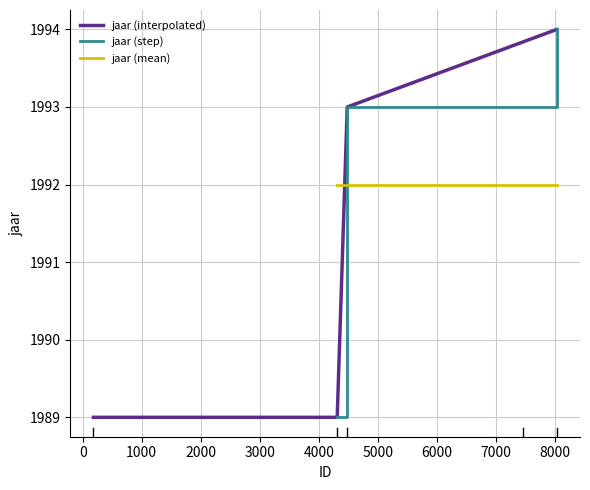

Reading right to left, list all the values displayed in this chart.

1994	1993	1989